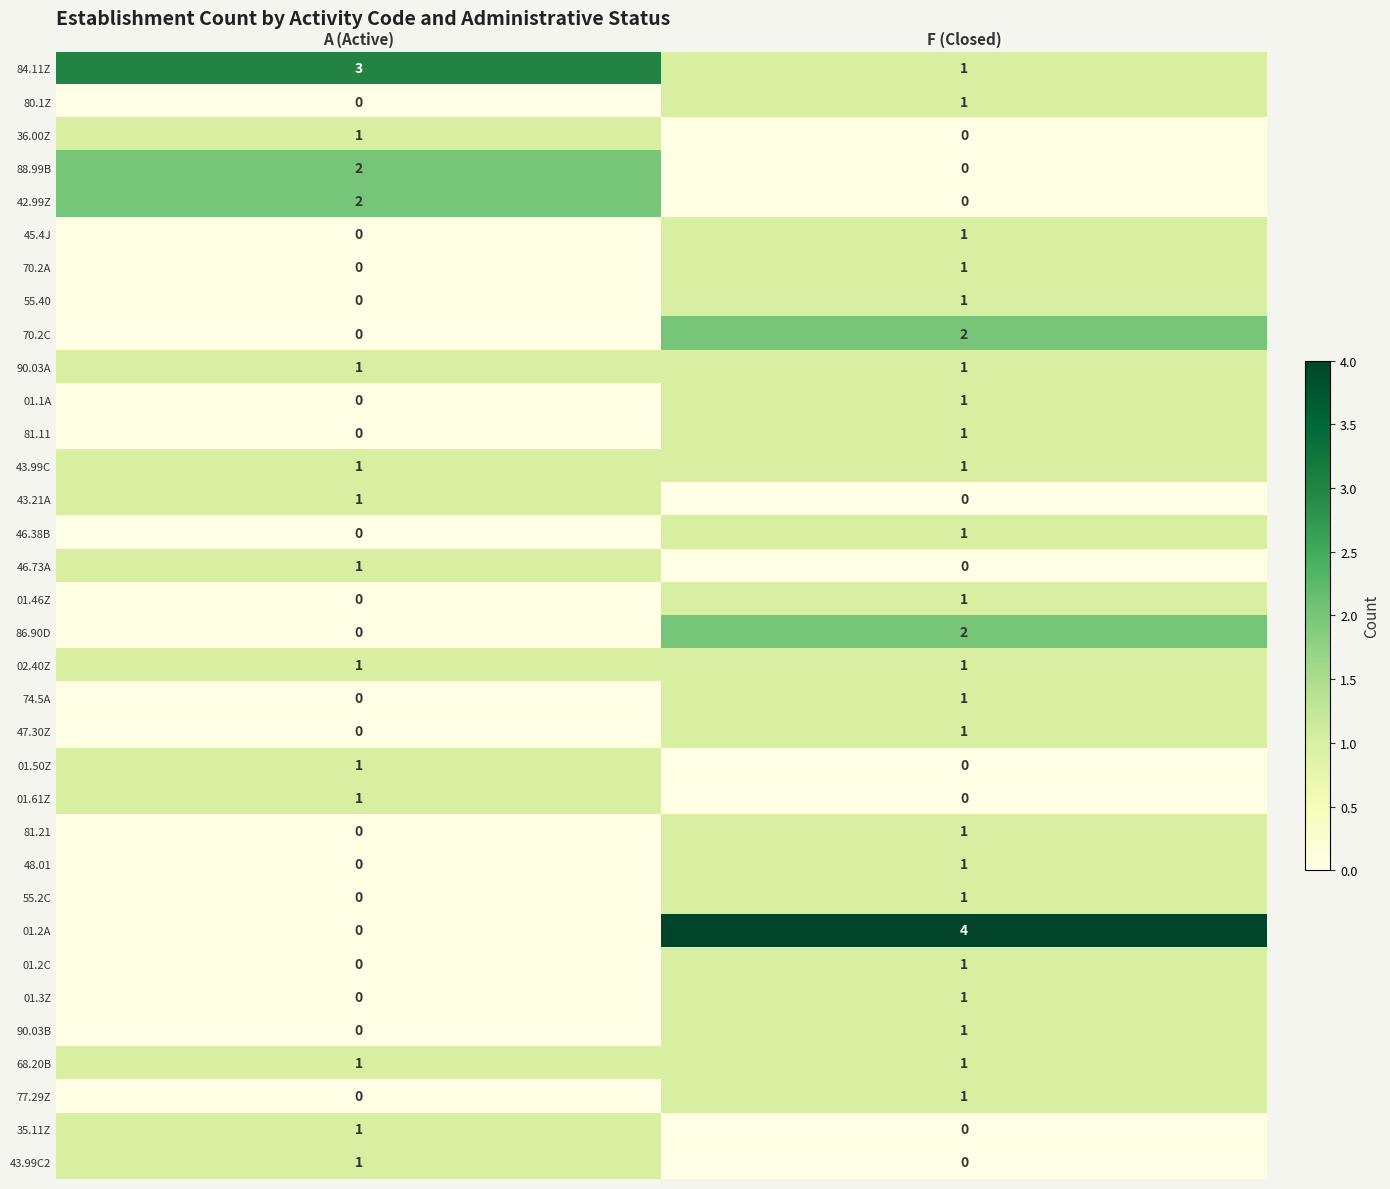

At which label is 01.3Z closest to 0?

A (Active)